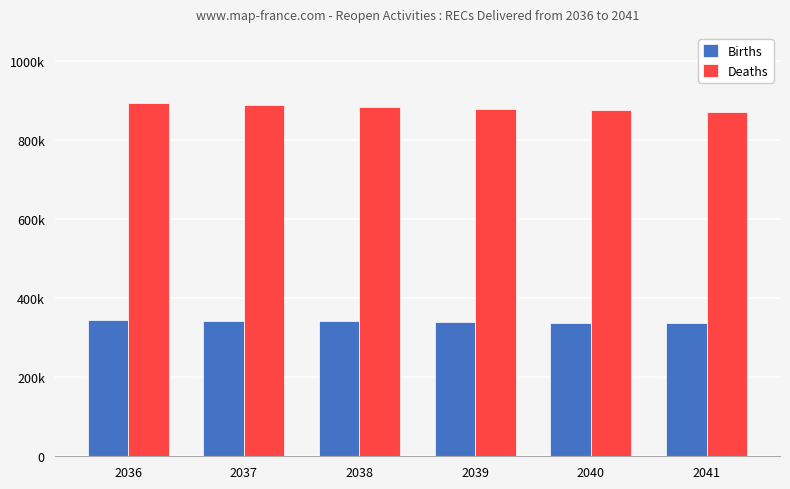

Does the chart contain stacked bars?

No